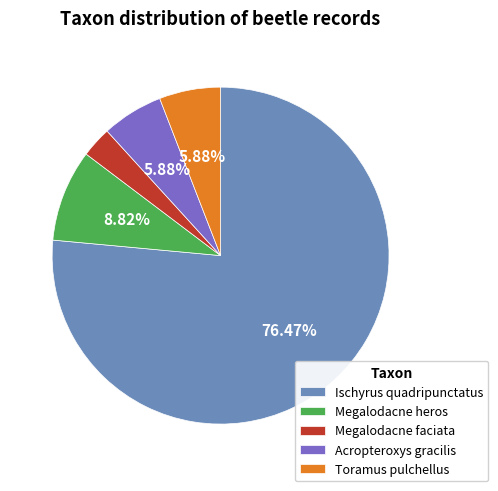

How many slices are in this pie chart?

5